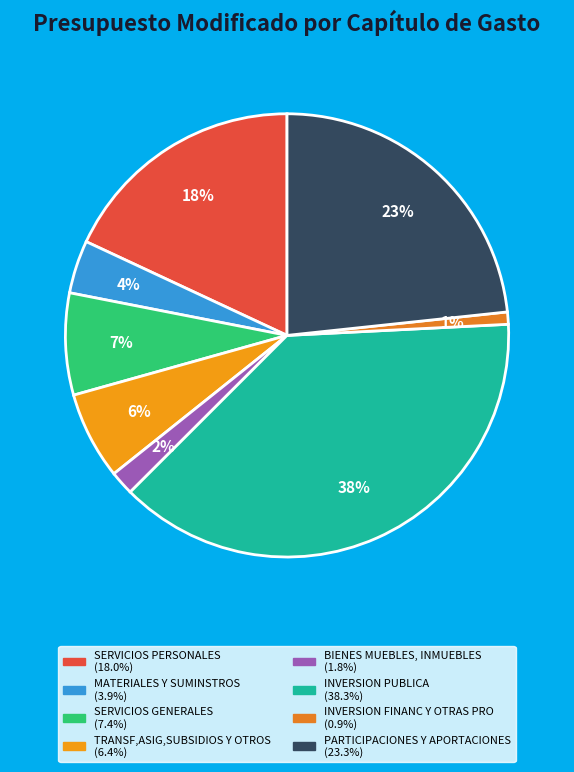

Is it true that BIENES MUEBLES, INMUEBLES is 2% of the pie?

True